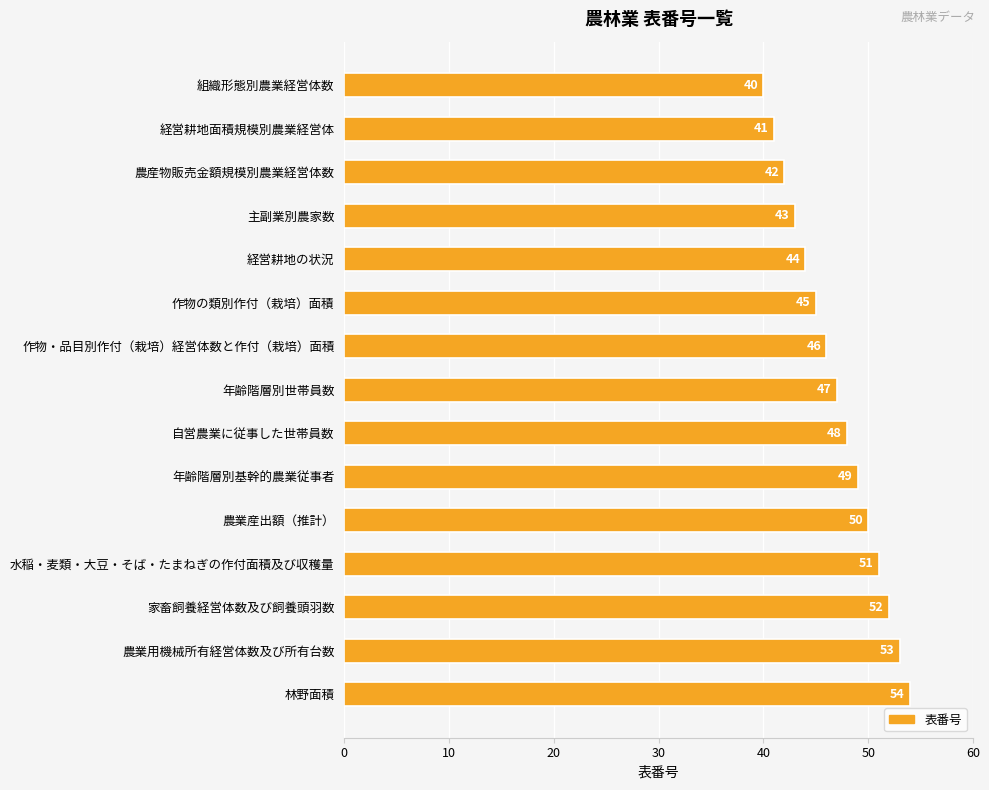

True or false: the data shows 71 at 作物・品目別作付（栽培）経営体数と作付（栽培）面積.

False